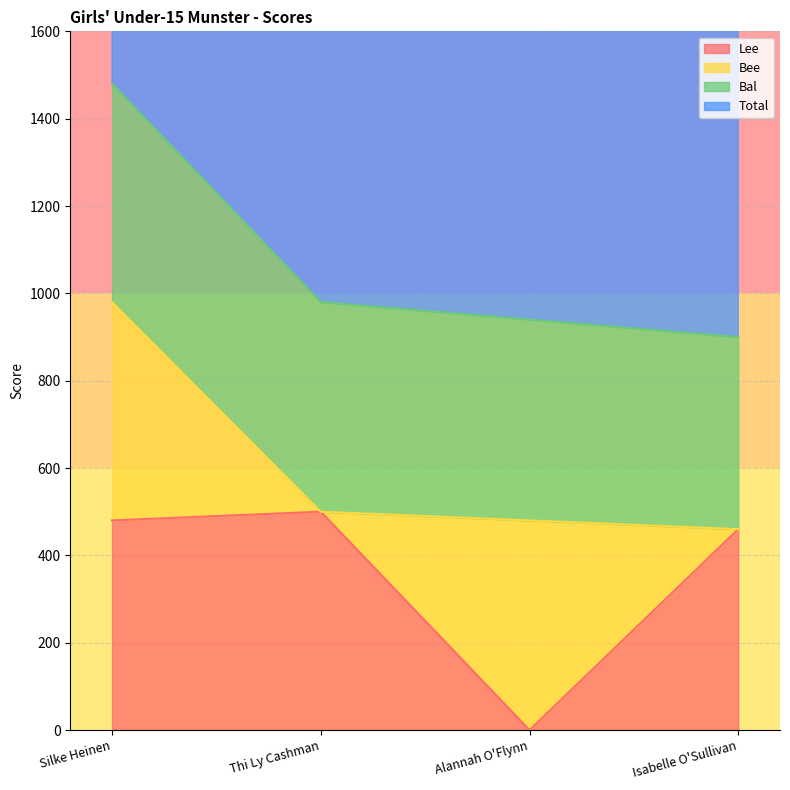

Does the chart display data point markers on the line(s)?

No